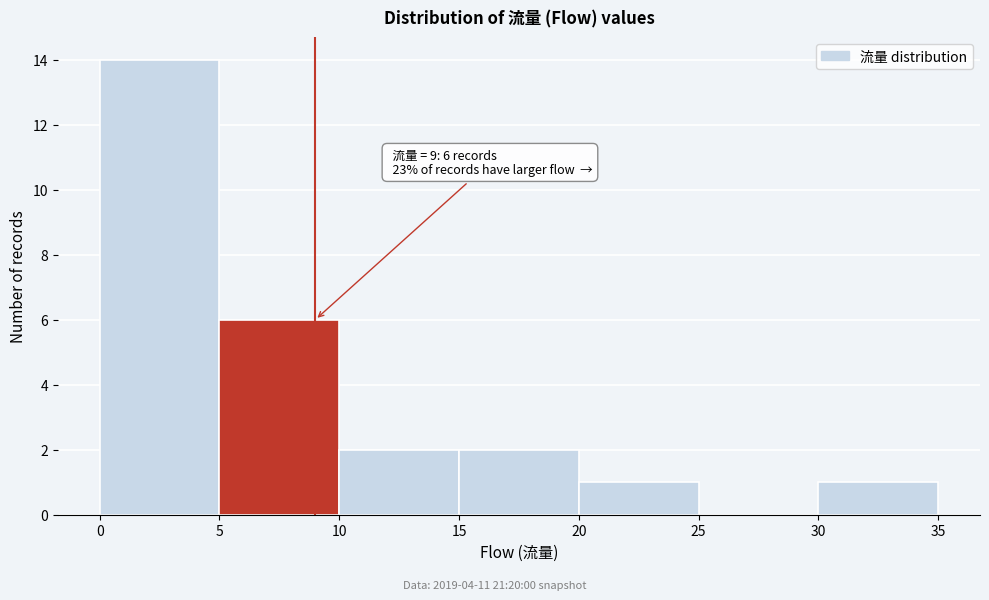

Over which range of the x-axis is the bar tallest?

0 to 5